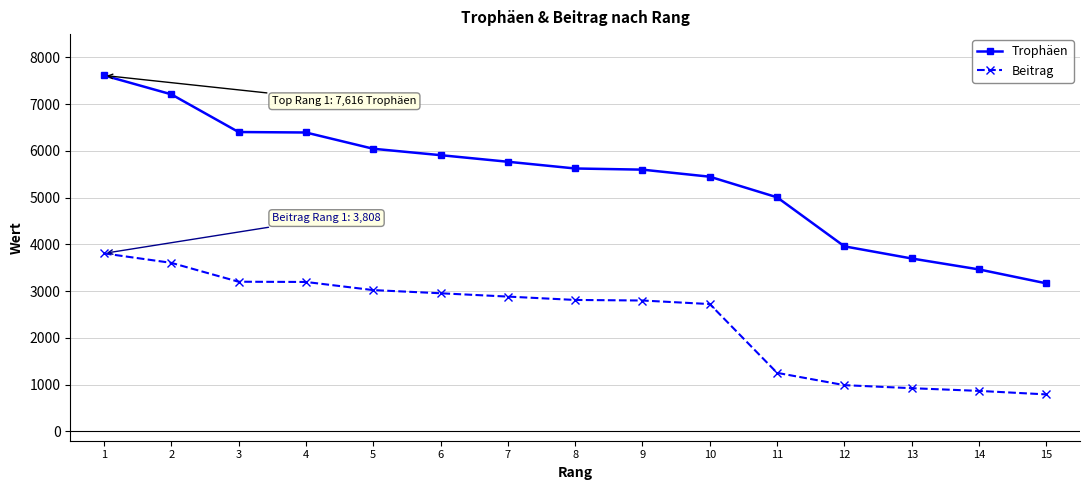

What is the minimum value for Beitrag?

791